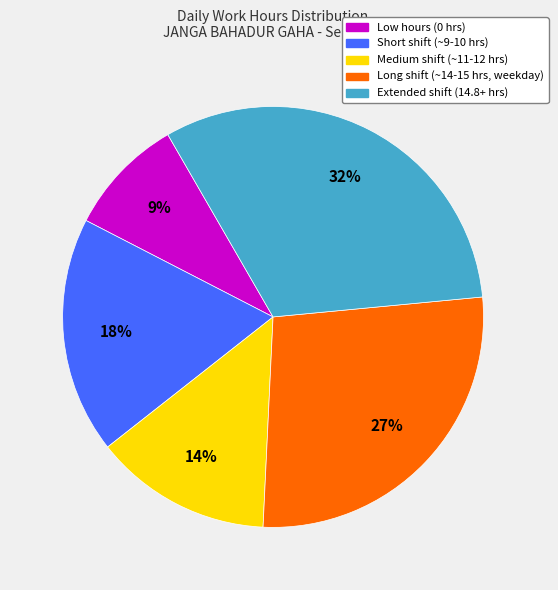

Is there a majority slice in this chart?

No